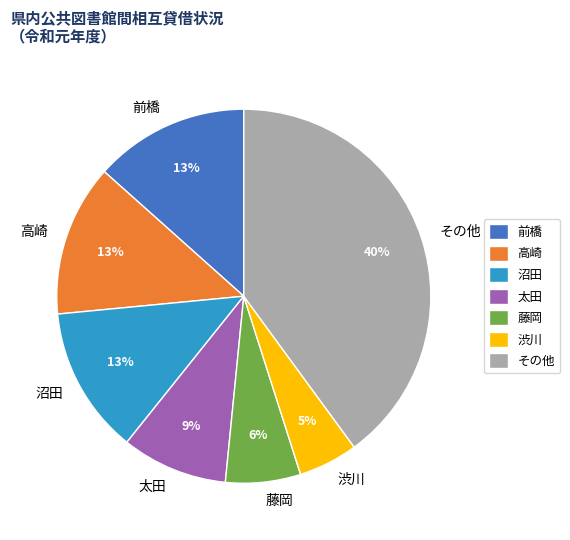

Is there any slice that represents more than half of the pie?

No